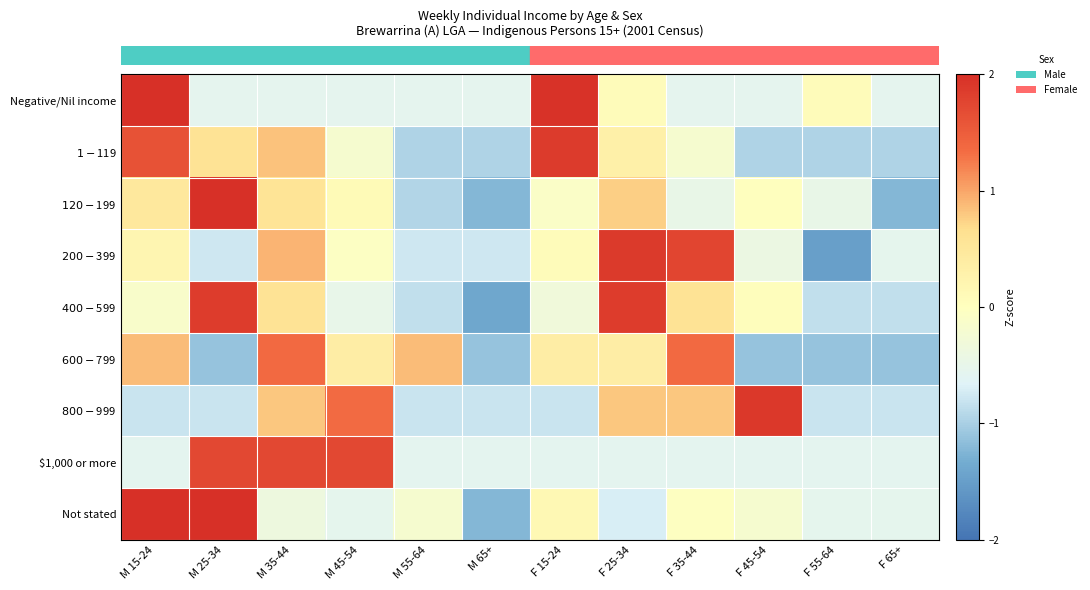

At how many categories does at least one series exceed 0?

10